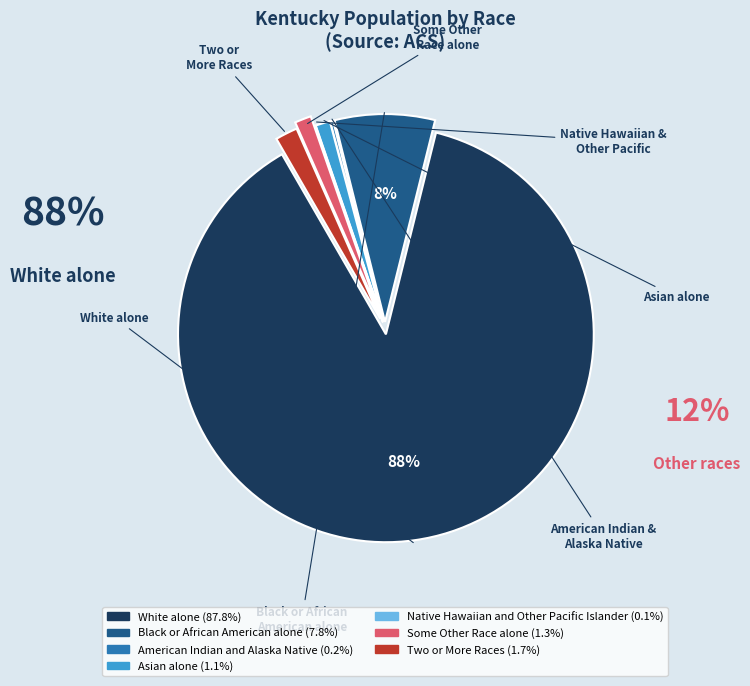

What is the largest slice in the pie chart?

White alone